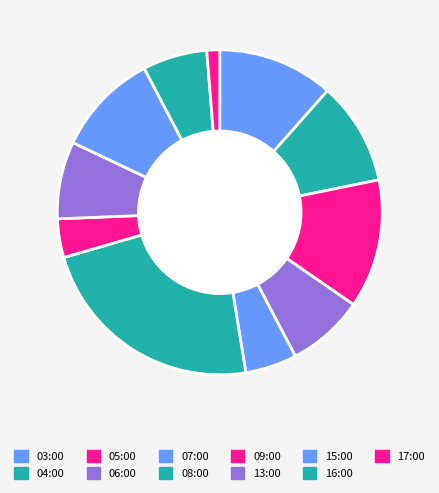

The 17:00 slice represents 11% of the pie. True or false?

False